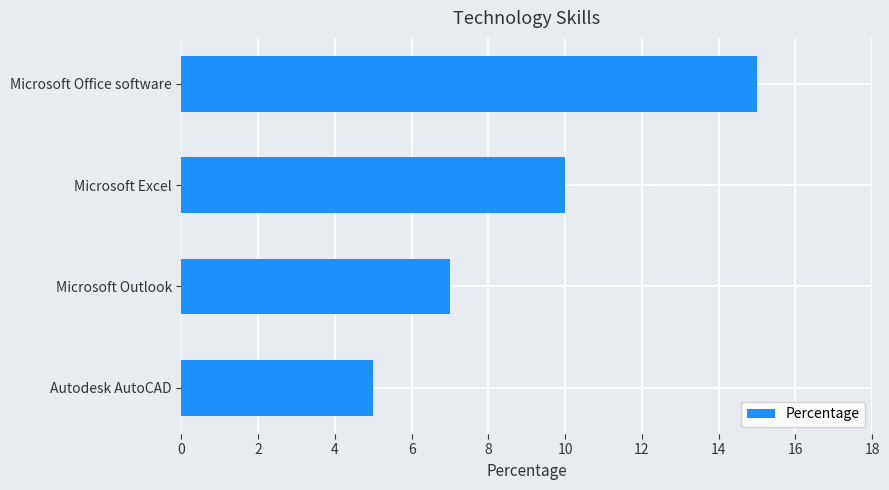

Reading bottom to top, extract all data points from this chart.

Autodesk AutoCAD=5	Microsoft Outlook=7	Microsoft Excel=10	Microsoft Office software=15